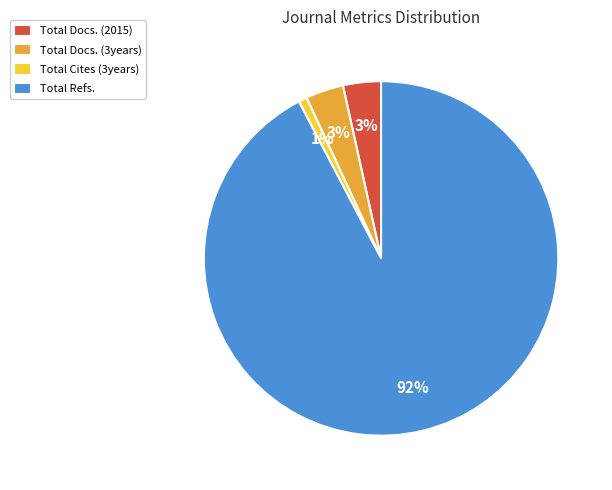

True or false: Total Cites (3years) accounts for 1% of the total.

True